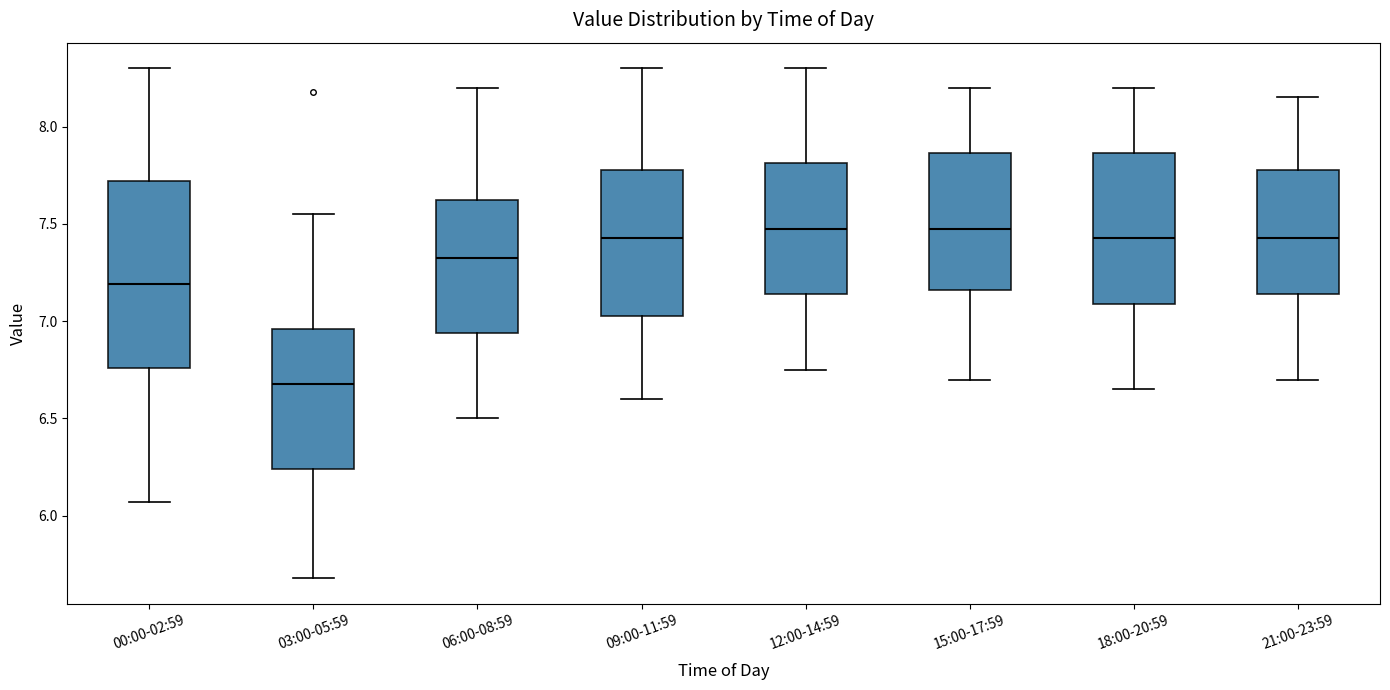

Reading left to right, read every box against the y-axis: the position of its median line, the range the box covers, and the ends of its whiskers. The values are not printed on the chart, so give them approximately, as read against the axis.

00:00-02:59: median 7.20, box 6.75 to 7.70, whiskers 6.05 to 8.30
03:00-05:59: median 6.70, box 6.25 to 6.95, whiskers 5.70 to 7.55
06:00-08:59: median 7.35, box 6.95 to 7.65, whiskers 6.50 to 8.20
09:00-11:59: median 7.45, box 7.05 to 7.80, whiskers 6.60 to 8.30
12:00-14:59: median 7.50, box 7.15 to 7.80, whiskers 6.75 to 8.30
15:00-17:59: median 7.50, box 7.15 to 7.85, whiskers 6.70 to 8.20
18:00-20:59: median 7.45, box 7.10 to 7.85, whiskers 6.65 to 8.20
21:00-23:59: median 7.45, box 7.15 to 7.80, whiskers 6.70 to 8.15